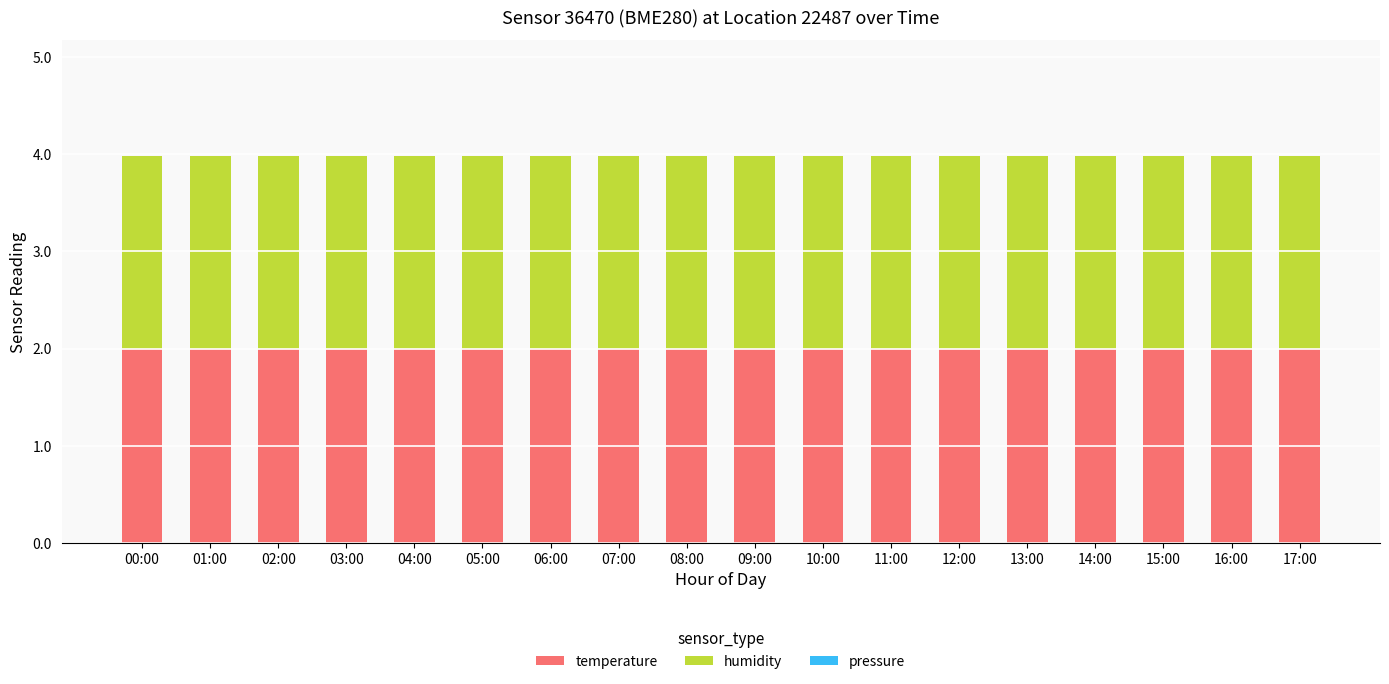

Reading left to right, extract all data points from this chart.

temperature: 2.0	2.0	2.0	2.0	2.0	2.0	2.0	2.0	2.0	2.0	2.0	2.0	2.0	2.0	2.0	2.0	2.0	2.0
humidity: 2.0	2.0	2.0	2.0	2.0	2.0	2.0	2.0	2.0	2.0	2.0	2.0	2.0	2.0	2.0	2.0	2.0	2.0
pressure: 0.0	0.0	0.0	0.0	0.0	0.0	0.0	0.0	0.0	0.0	0.0	0.0	0.0	0.0	0.0	0.0	0.0	0.0